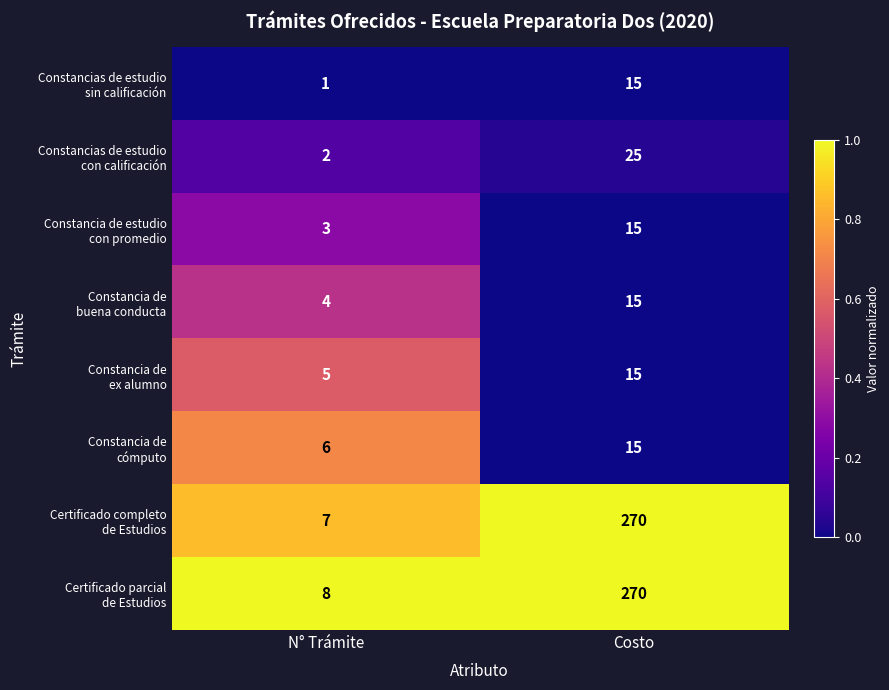

What is the spread (max minus min) of values at N° Trámite?

7